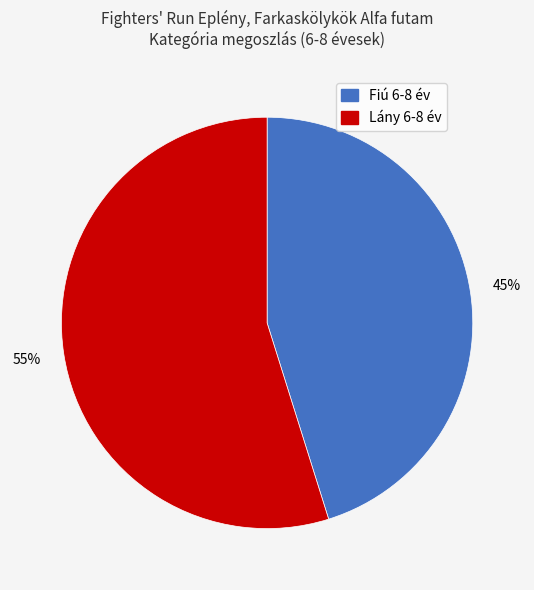

Count the number of slices in the pie.

2